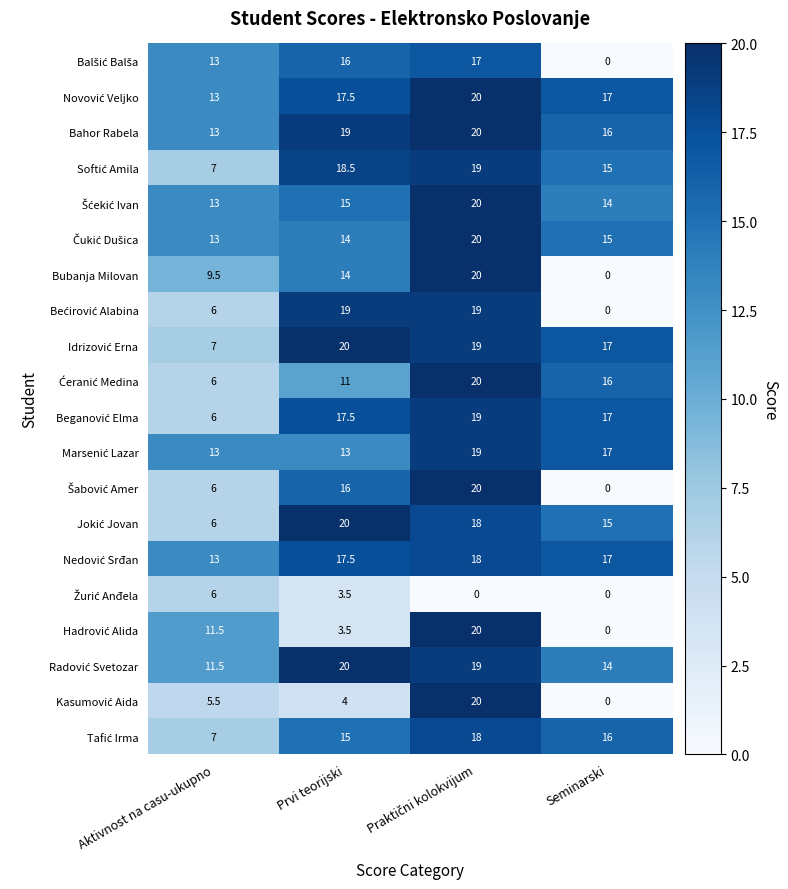

What is the highest value of the Bubanja Milovan series?

20.0